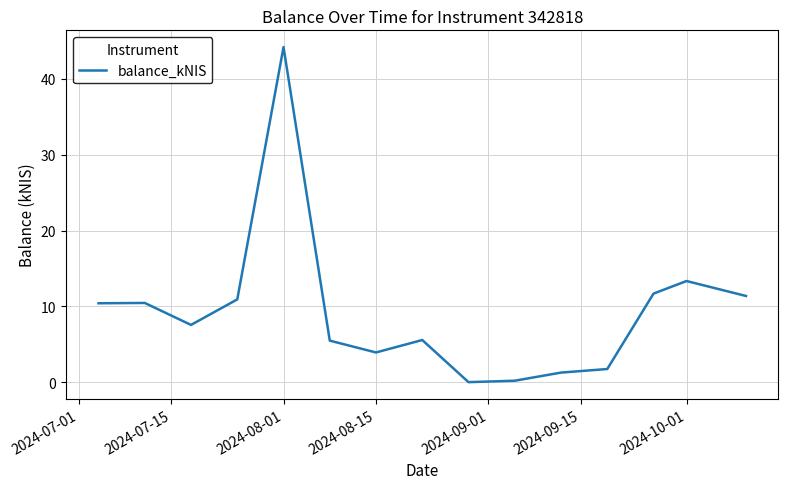

What is the greatest value displayed?

44.2